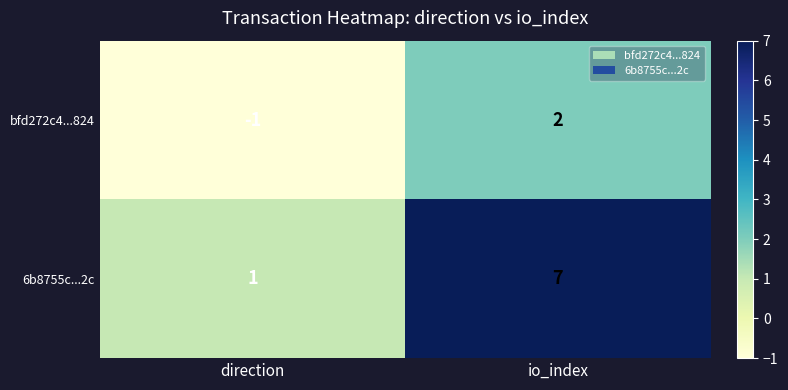

List the series in order of their peak value, lowest first.

bfd272c4...824, 6b8755c...2c